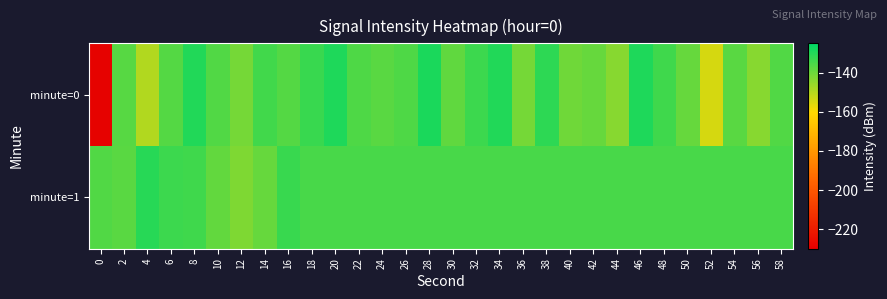

Reading left to right, transcribe all the data shown in this chart.

minute=0: 0=-228.9	2=-137.0	4=-149.4	6=-136.6	8=-129.6	10=-136.4	12=-141.4	14=-134.3	16=-136.6	18=-133.1	20=-129.1	22=-135.9	24=-137.4	26=-135.7	28=-129.0	30=-138.3	32=-133.5	34=-129.7	36=-141.4	38=-131.3	40=-140.4	42=-139.2	44=-143.8	46=-129.4	48=-133.9	50=-139.3	52=-154.4	54=-137.5	56=-143.8	58=-136.3
minute=1: 0=-136.2	2=-137.5	4=-130.6	6=-133.3	8=-133.6	10=-138.7	12=-142.5	14=-139.0	16=-133.1	18=-135.2	20=-135.2	22=-135.2	24=-135.2	26=-135.2	28=-135.2	30=-135.2	32=-135.2	34=-135.2	36=-135.2	38=-135.2	40=-135.2	42=-135.2	44=-135.2	46=-135.2	48=-135.2	50=-135.2	52=-135.2	54=-135.2	56=-135.2	58=-135.2